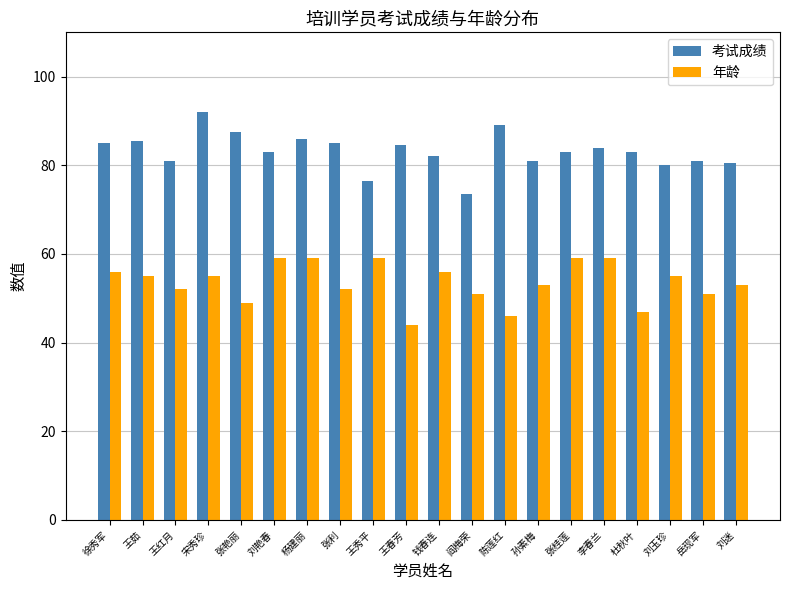

What is the total value across all series at 王茹?

140.5